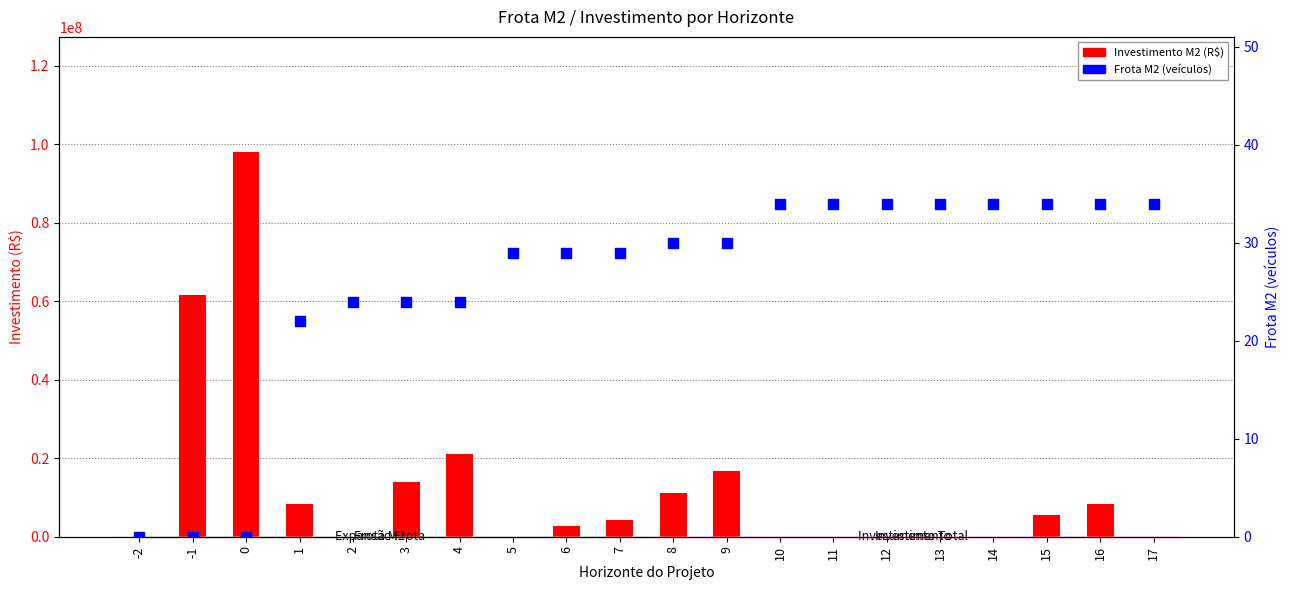

Which series contains the highest Y value?

Investimento M2 (R$)